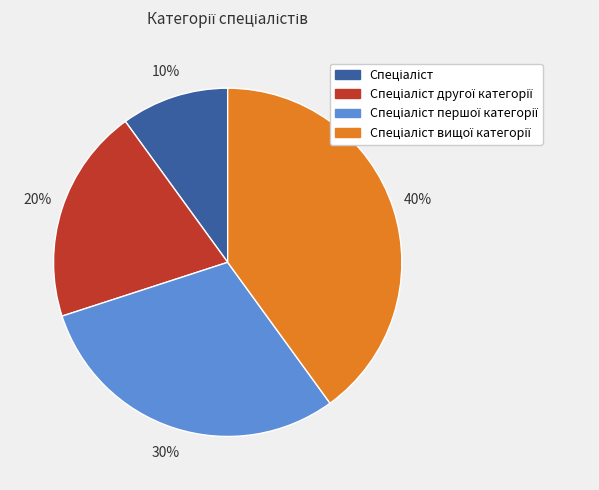

To the nearest percent, what is the average slice percentage?

25%